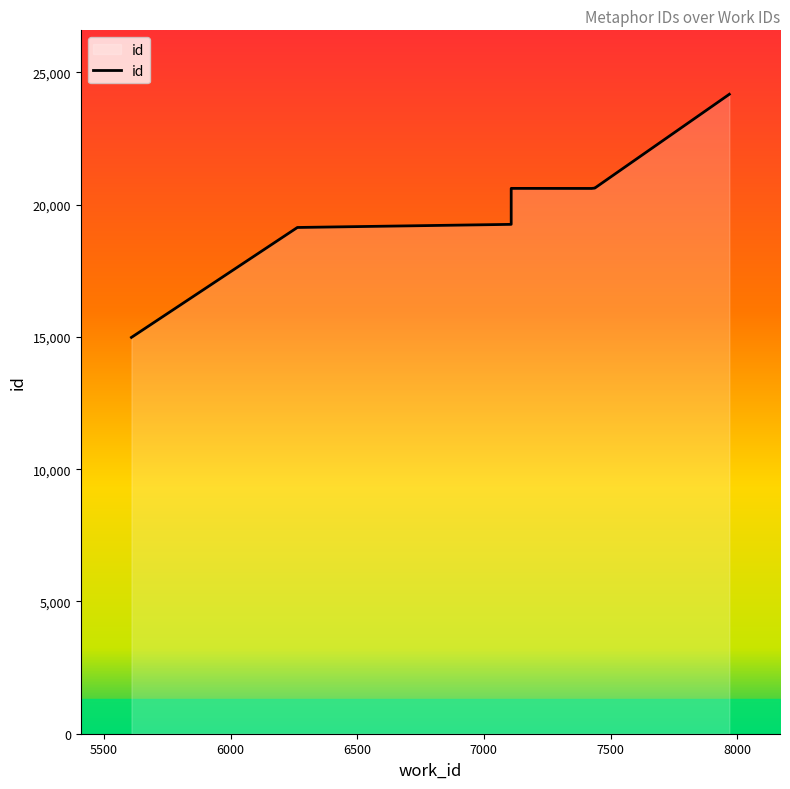

The chart shows a value of 35184 at 7969. True or false?

False